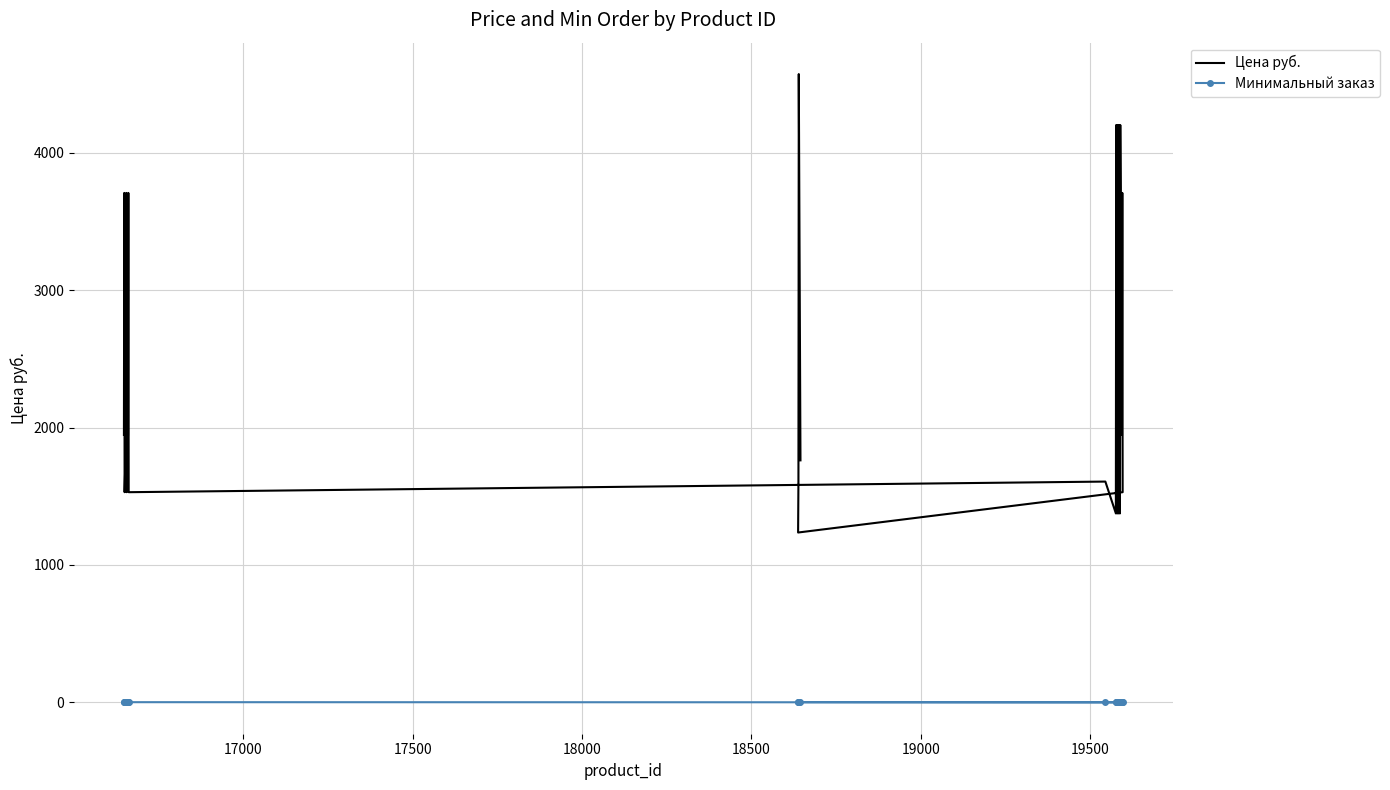

Which series has the widest spread of values?

Цена руб.